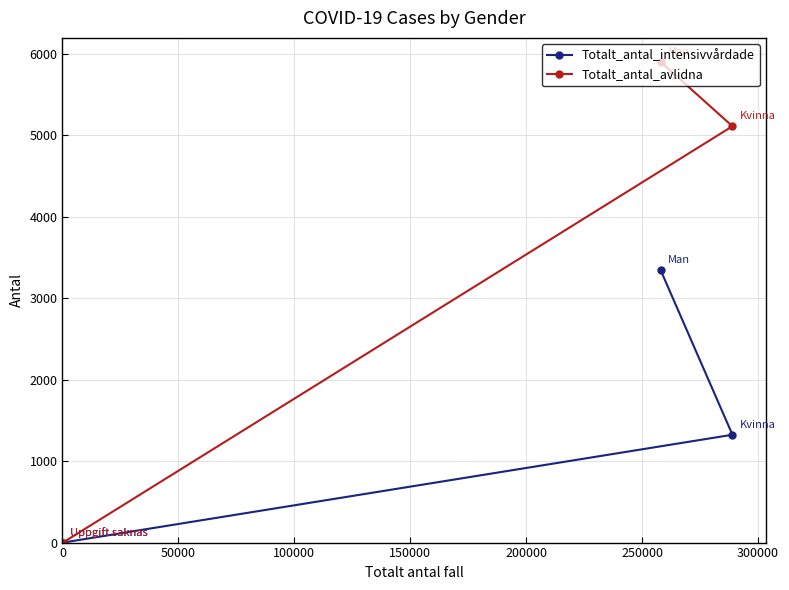

How many values in Totalt_antal_avlidna are above zero?

2